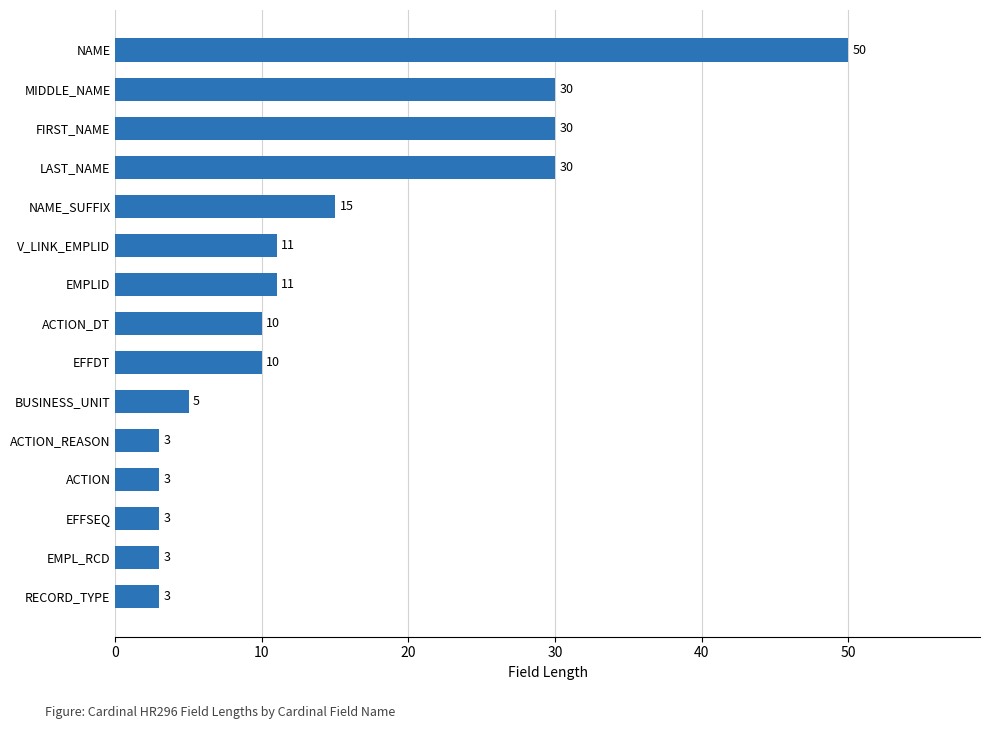

What is the average value?

14